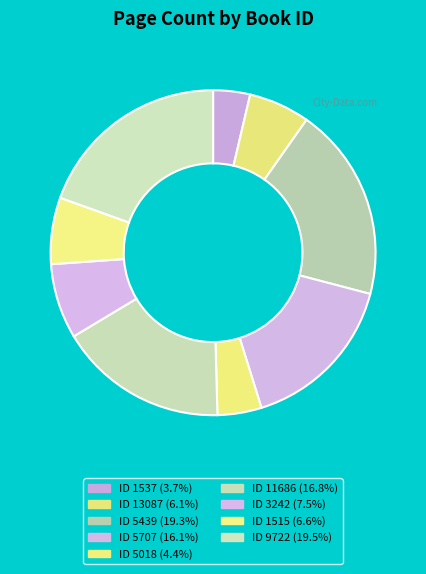

How many segments does this pie chart have?

9